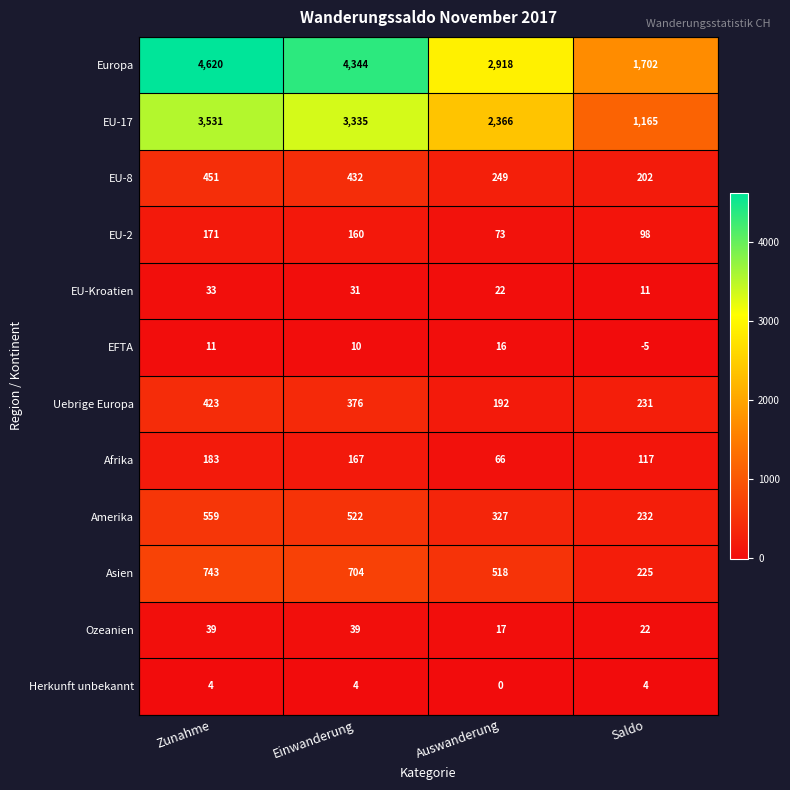

Rank the series by their maximum value, from lowest to highest.

Herkunft unbekannt, EFTA, EU-Kroatien, Ozeanien, EU-2, Afrika, Uebrige Europa, EU-8, Amerika, Asien, EU-17, Europa